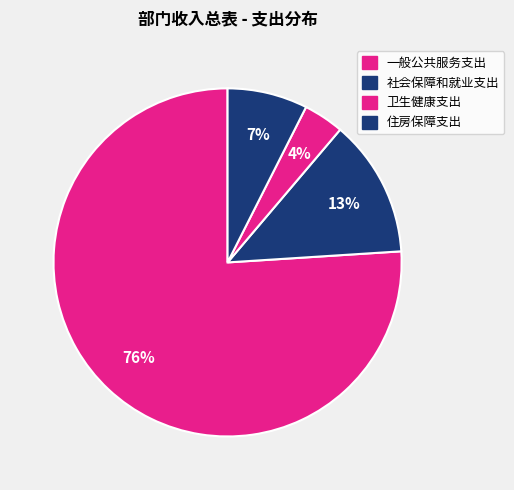

Which slice represents more than half of the pie?

一般公共服务支出